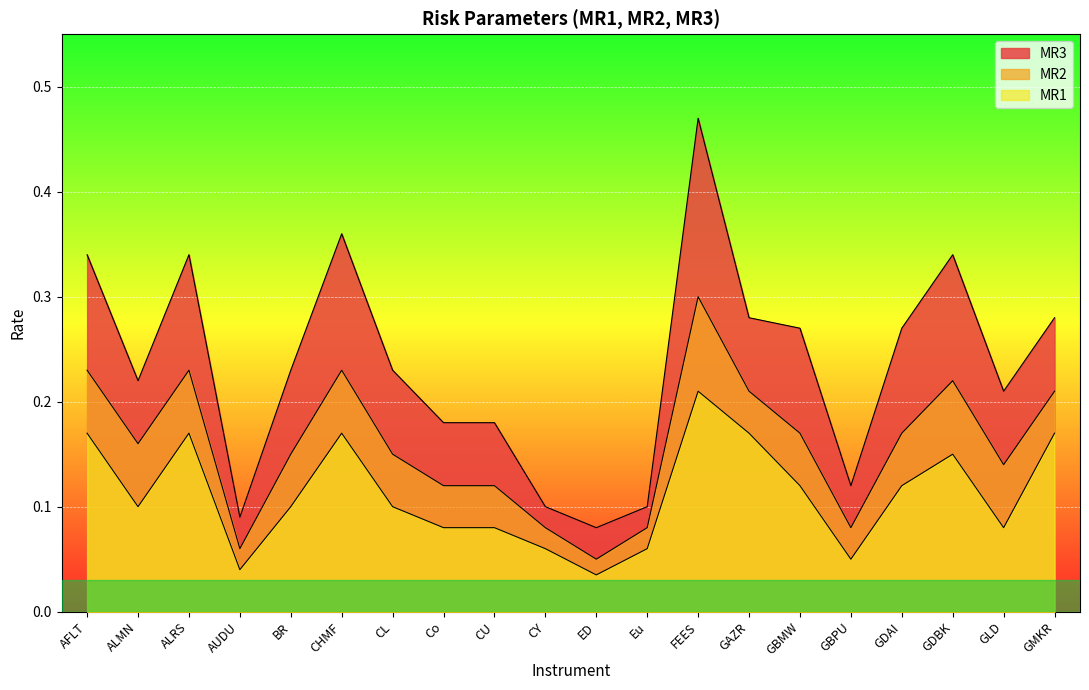

At which category is the sum across all series the highest?

FEES